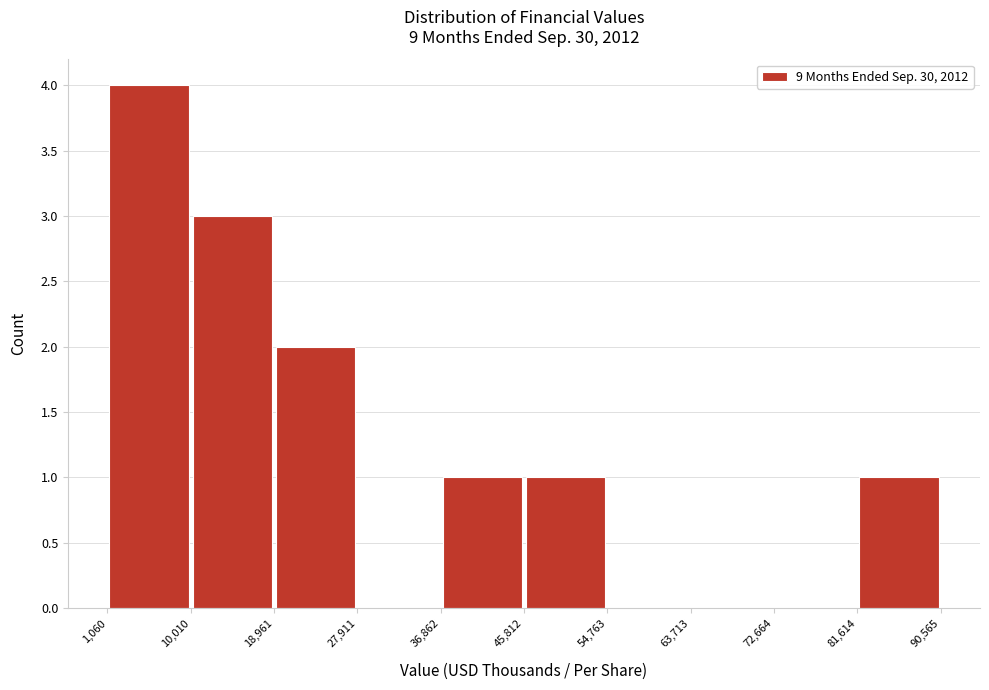

Reading left to right, list every bar in this chart as the range it spans on the x-axis followed by its height. The values are not printed on the chart, so give them approximately, as read against the axis.

1,060 to 10,010: 4
10,010 to 18,961: 3
18,961 to 27,911: 2
27,911 to 36,862: 0
36,862 to 45,812: 1
45,812 to 54,763: 1
54,763 to 63,713: 0
63,713 to 72,664: 0
72,664 to 81,614: 0
81,614 to 90,565: 1